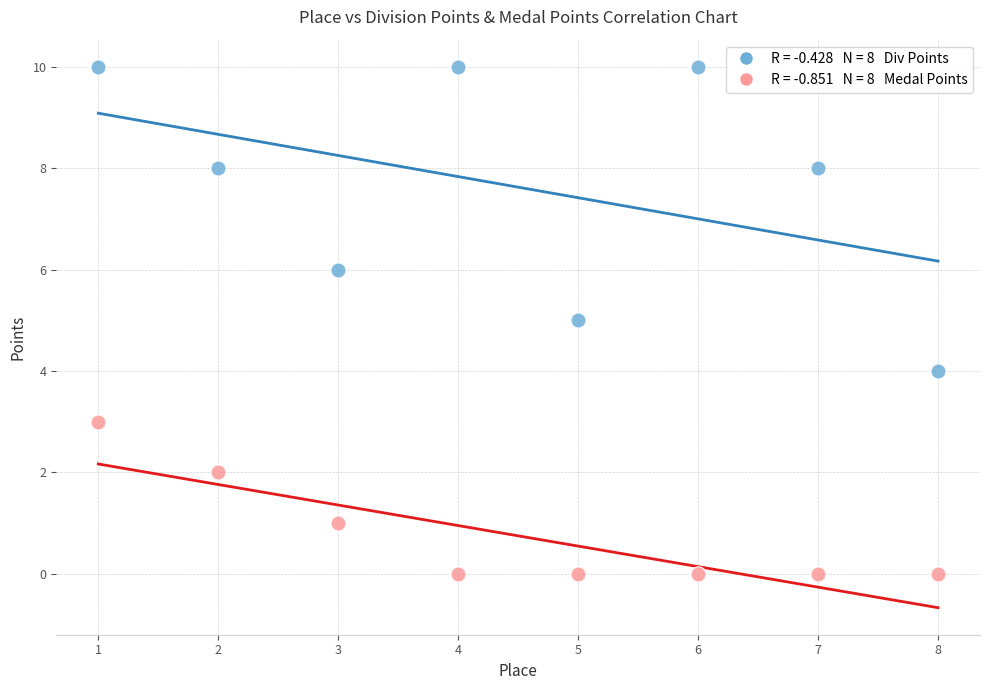

Across all data points, what is the range of X values (max minus min)?

7